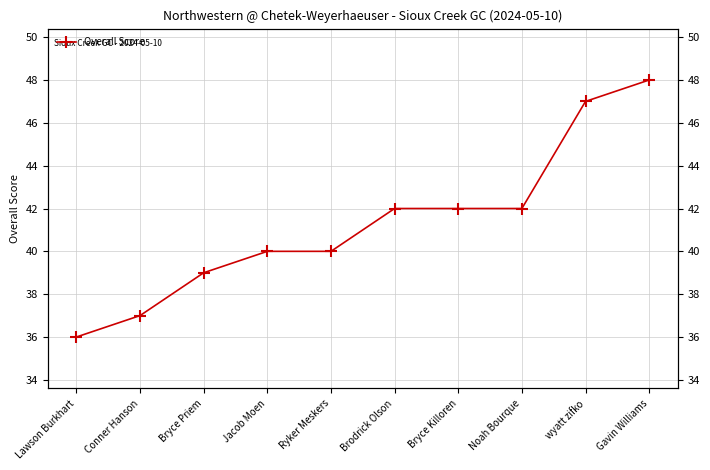

List the labels in order of value, largest first.

Gavin Williams, wyatt zifko, Brodrick Olson, Bryce Killoren, Noah Bourque, Jacob Moen, Ryker Meskers, Bryce Priem, Conner Hanson, Lawson Burkhart